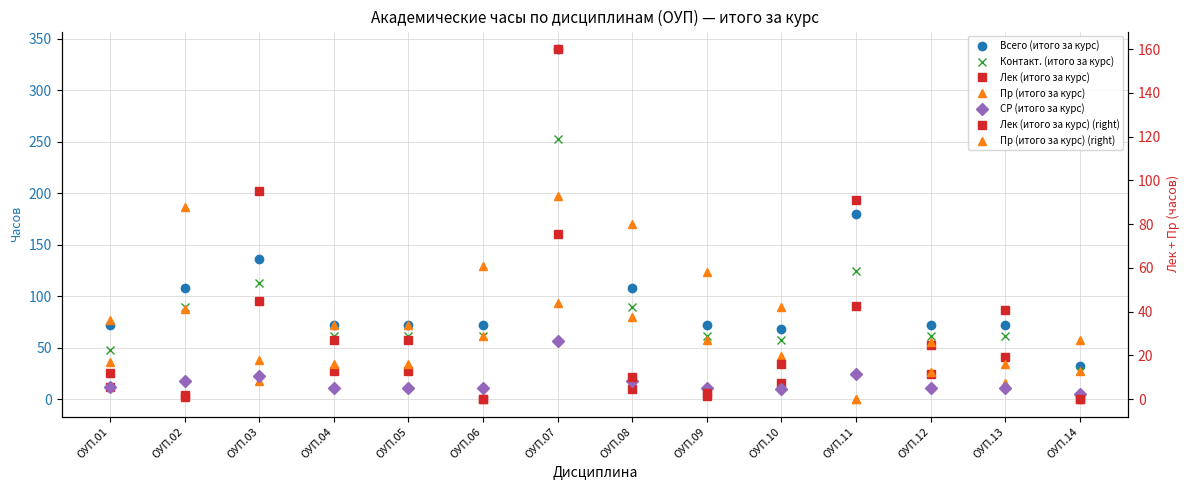

At which category is the sum across all series the highest?

ОУП.07